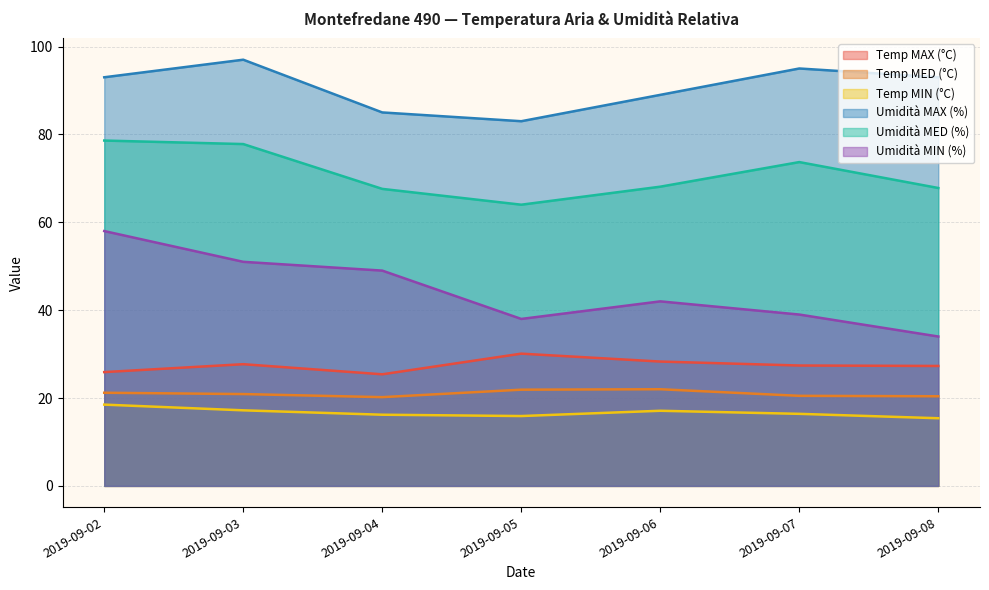

In Umidità MIN (%), how many points are lower than both neighbors (excluding endpoints)?

1